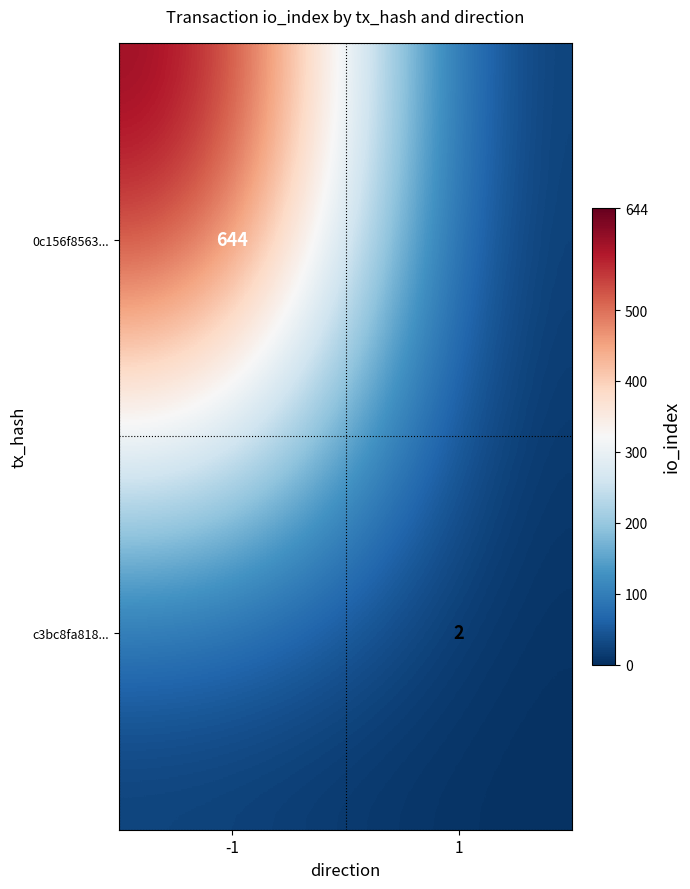

The 0c156f8563... series shows 644 at -1. True or false?

True